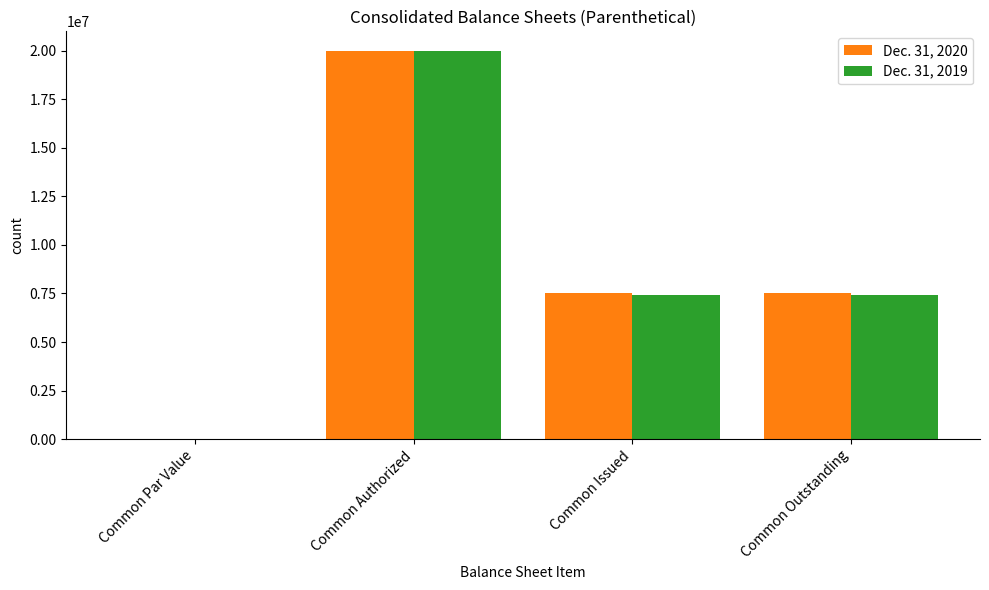

What is the total value across all series at Common Authorized?

40000000